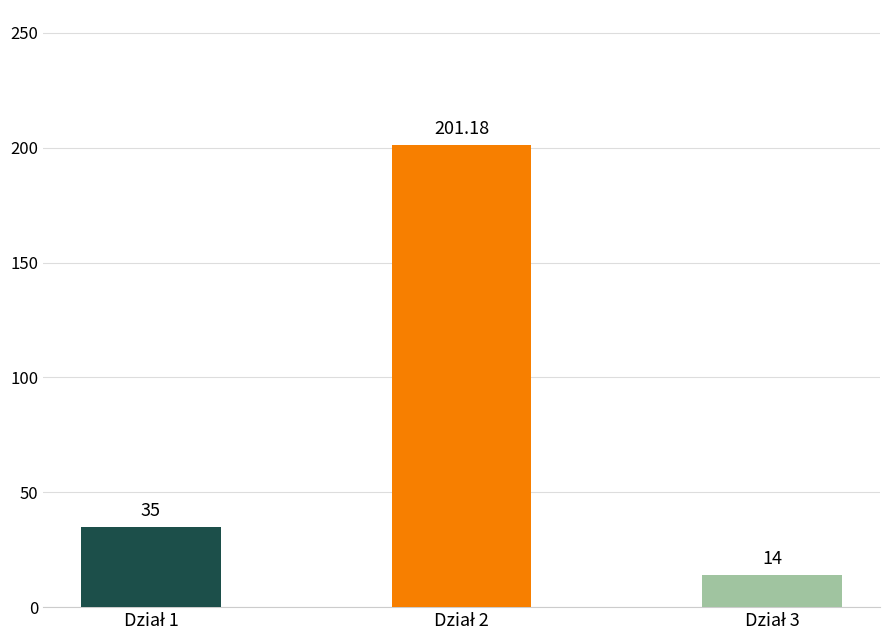

Reading right to left, list all the values displayed in this chart.

14.0	201.2	35.0